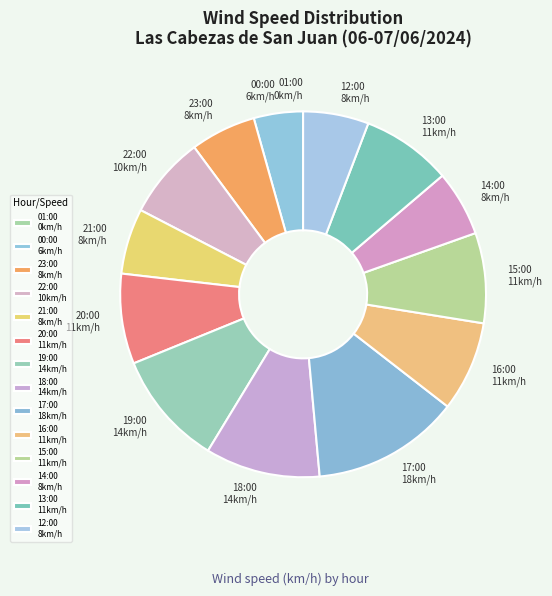

What is the ratio of the value at 13:00 11km/h to the value at 21:00 8km/h?

1.4